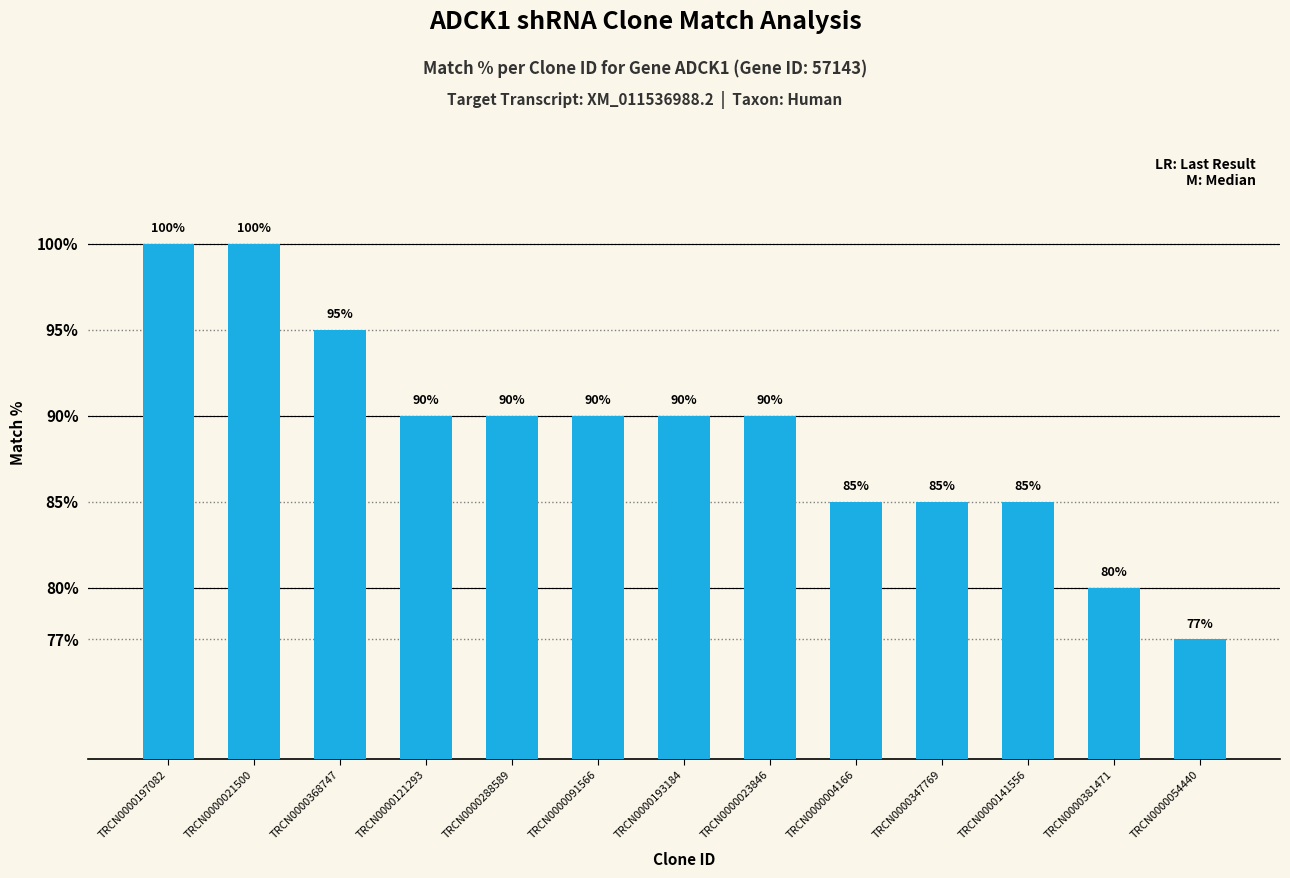

Reading left to right, transcribe all the data shown in this chart.

100	100	95	90	90	90	90	90	85	85	85	80	77